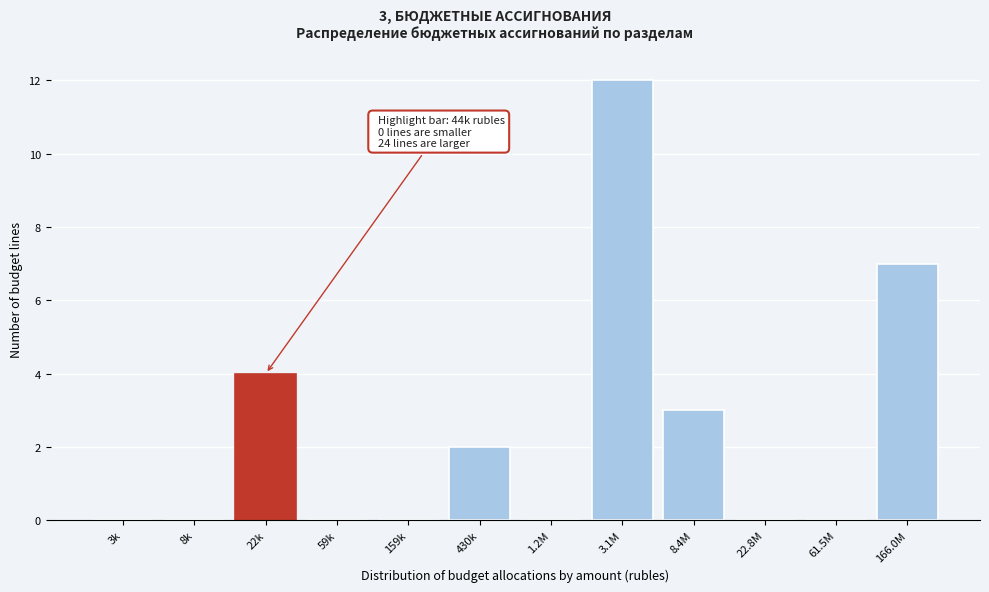

Reading left to right, transcribe all the data shown in this chart.

3k=0	8k=0	22k=4	59k=0	159k=0	430k=2	1.2M=0	3.1M=12	8.4M=3	22.8M=0	61.5M=0	166.0M=7